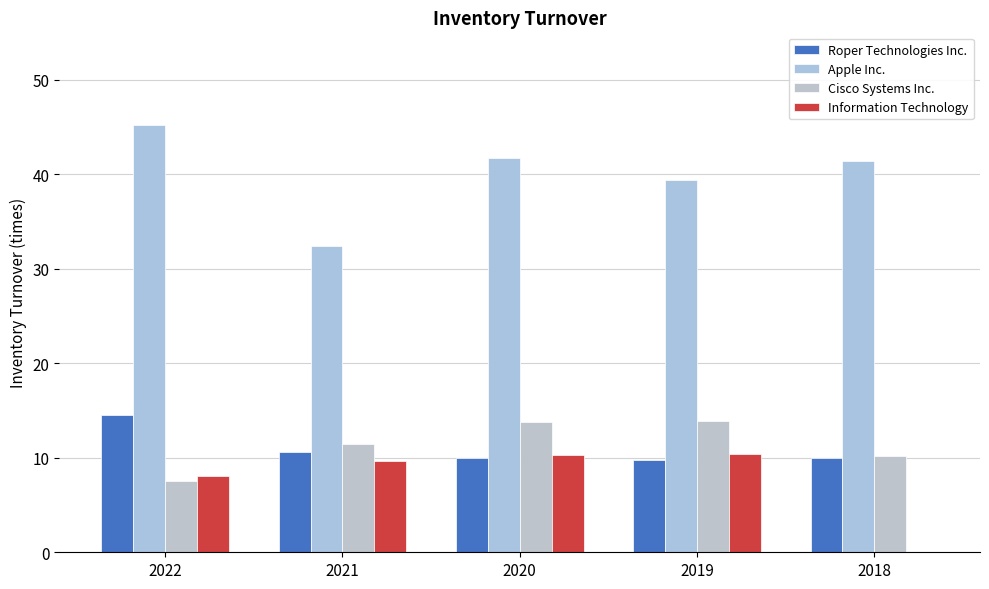

Are the bars horizontal?

No